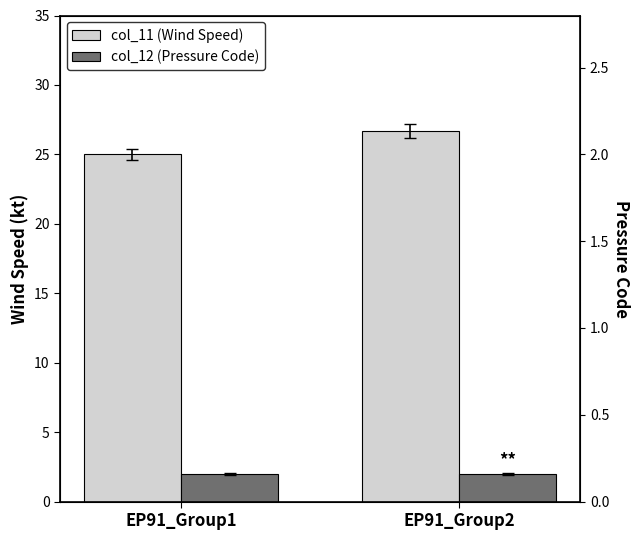

List the labels in order of col_11 (Wind Speed) value, largest first.

EP91_Group2, EP91_Group1